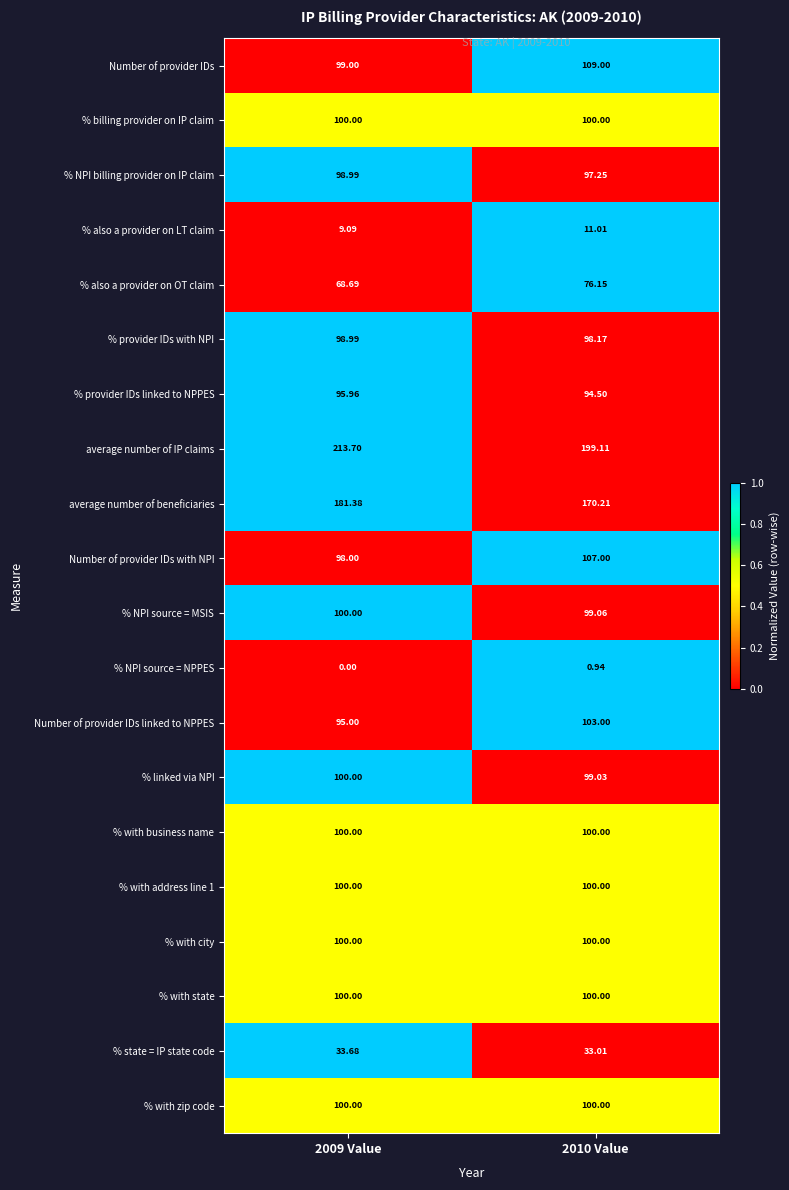

Between 2009 Value and 2010 Value, which series saw the biggest shift?

average number of IP claims